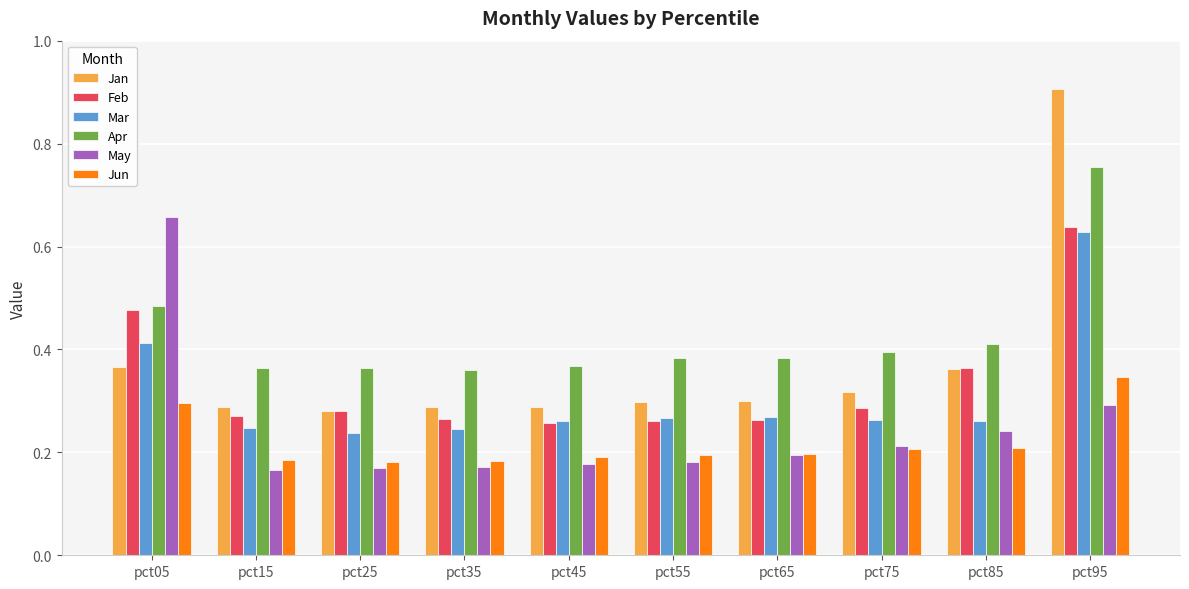

Count the Jun values in the range 0 to 1.

10